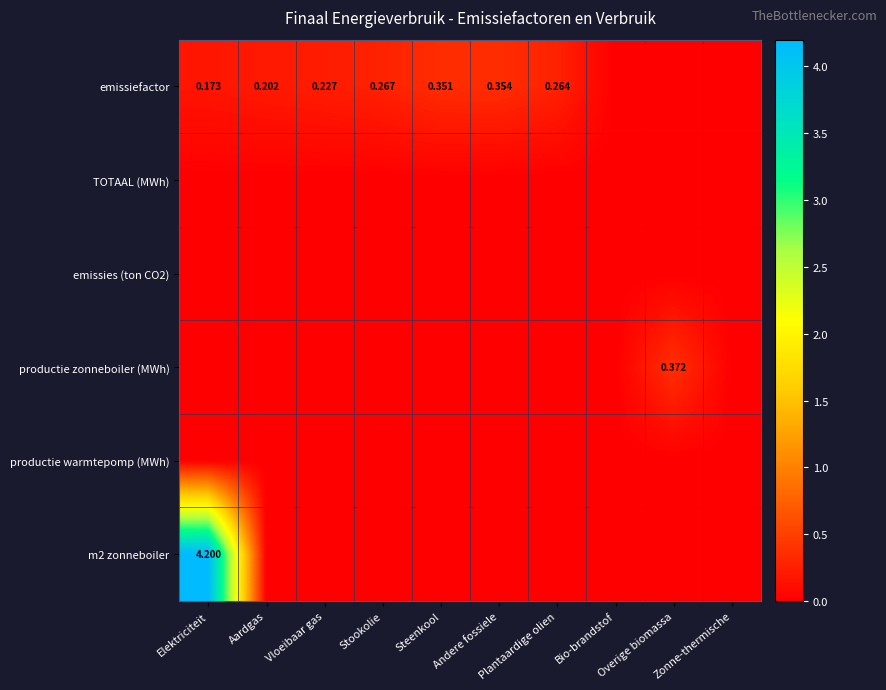

The emissies (ton CO2) series shows 0.0 at Zonne-thermische. True or false?

True